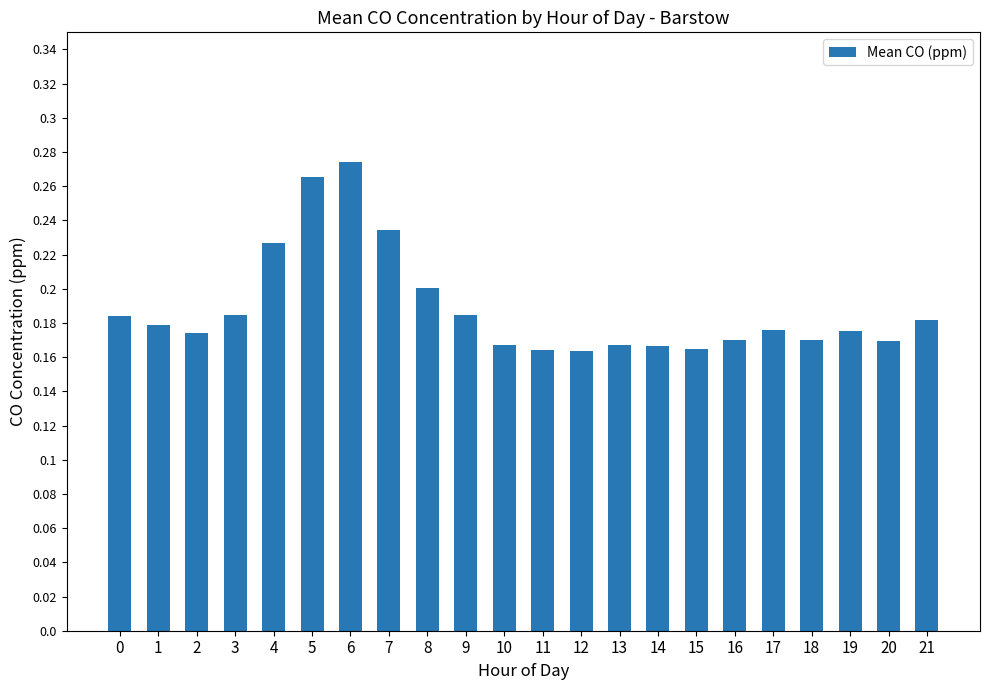

Count the values in the range 0 to 1.

22